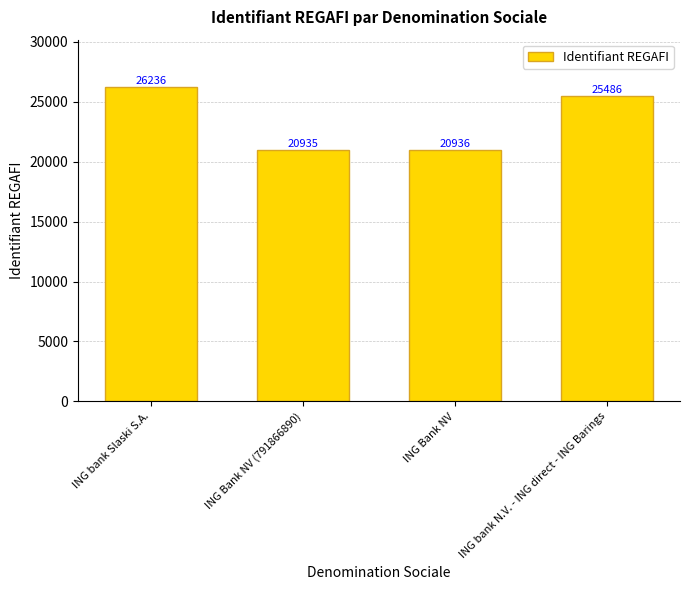

What is the change in value from ING bank Slaski S.A. to ING bank N.V. - ING direct - ING Barings?

-750